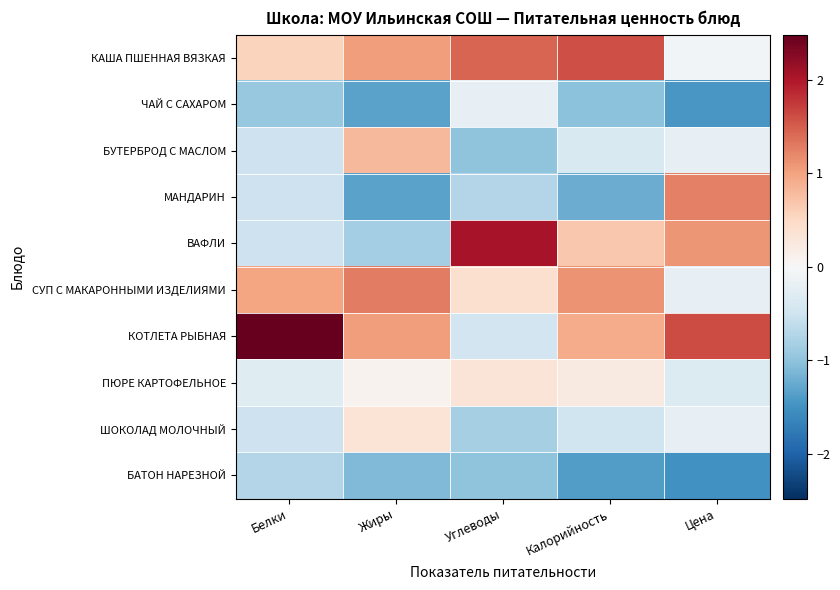

How many distinct data groups are displayed?

10